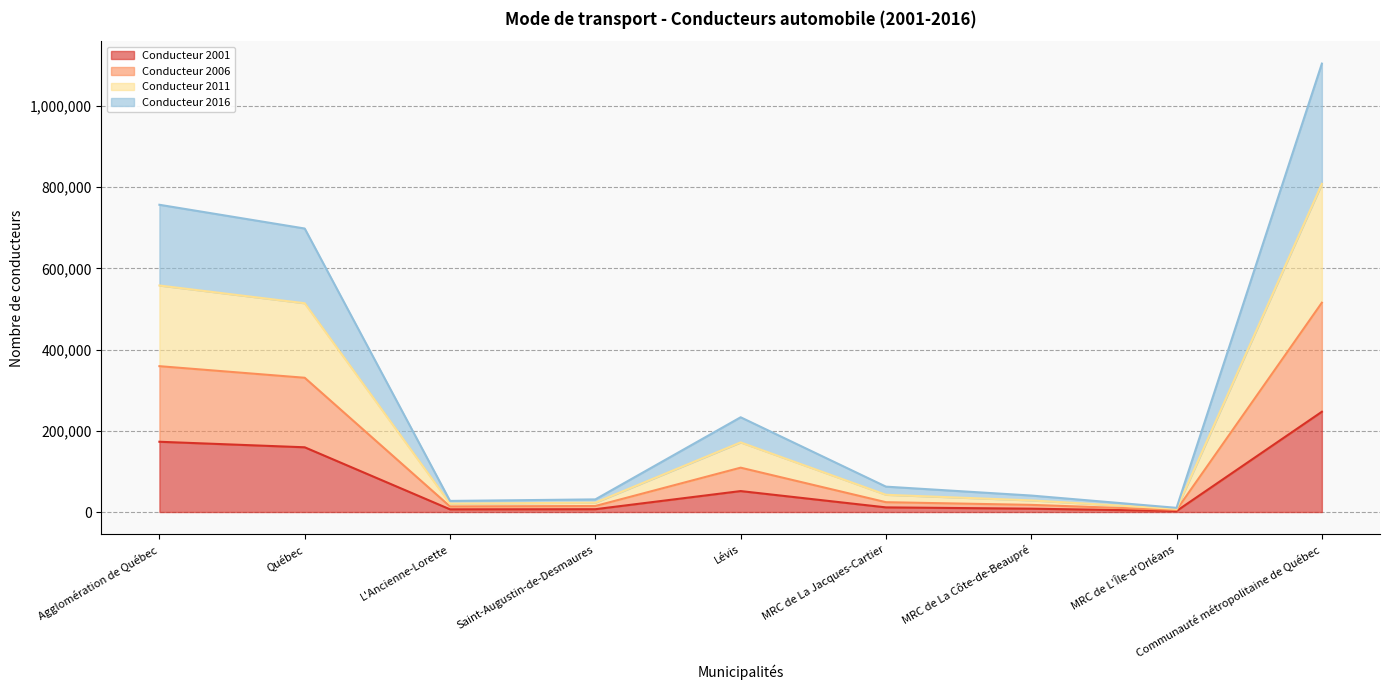

Does the chart display data point markers on the line(s)?

No